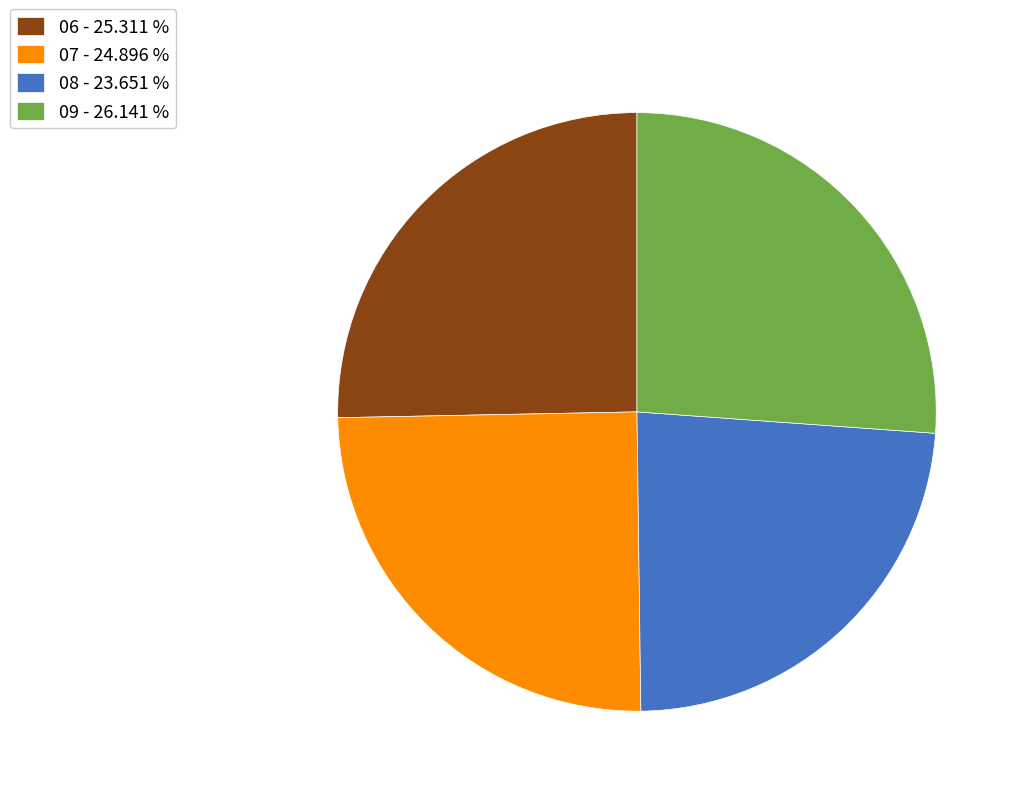

Which category has the smallest portion of the pie?

08